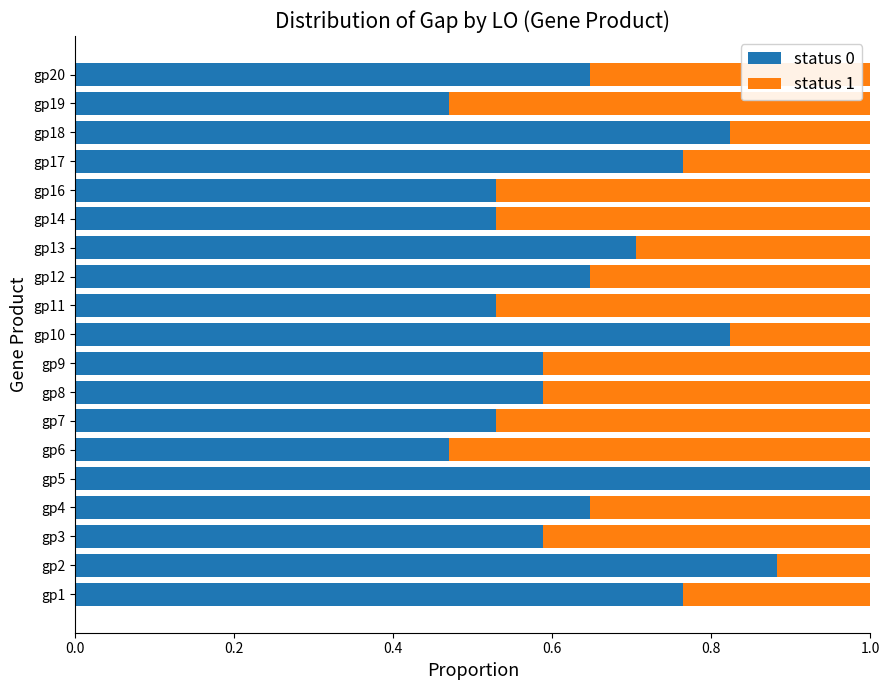

What is the total value across all series at gp3?

1.0